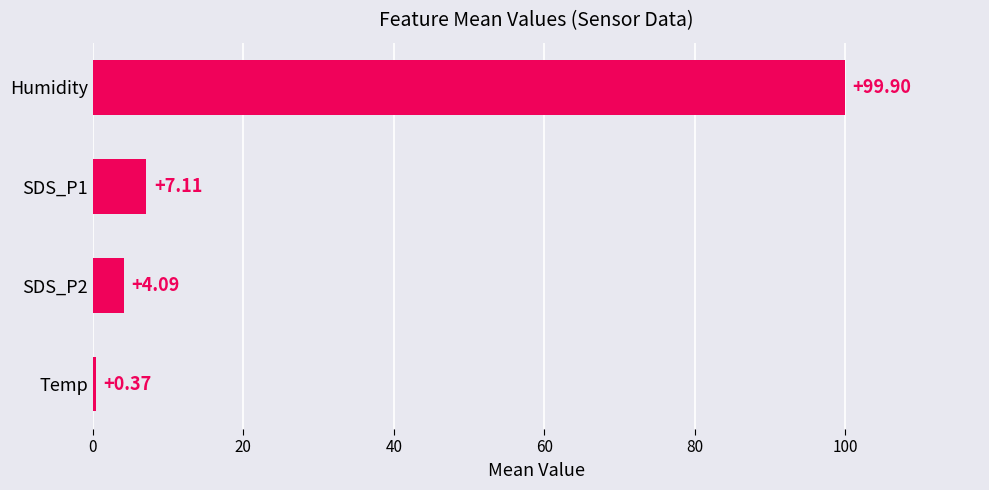

Which has a higher value, SDS_P2 or Temp?

SDS_P2